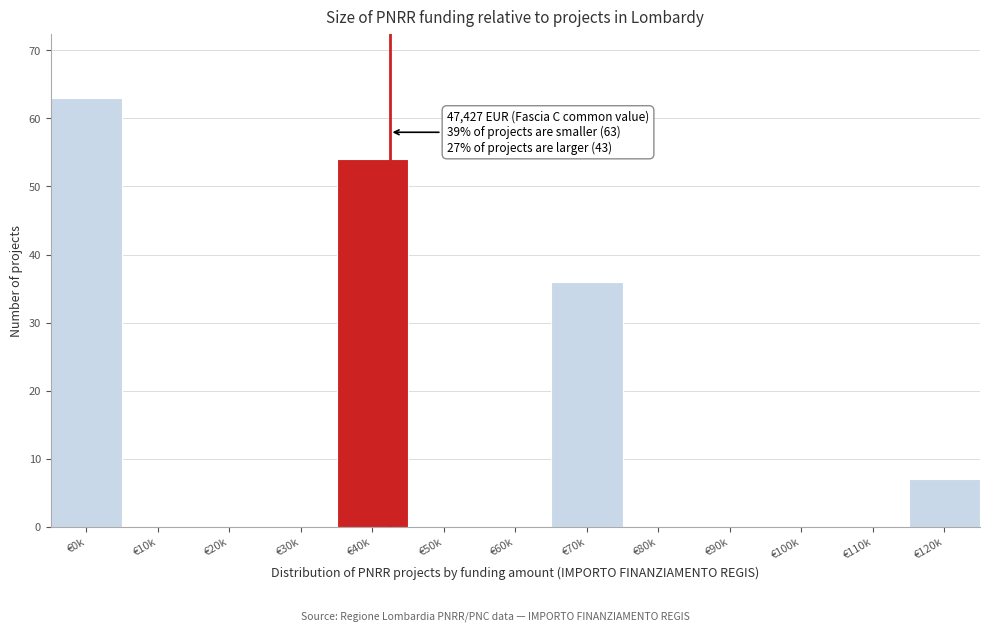

Reading left to right, what are all the values shown in this chart?

€0k=63	€10k=0	€20k=0	€30k=0	€40k=54	€50k=0	€60k=0	€70k=36	€80k=0	€90k=0	€100k=0	€110k=0	€120k=7